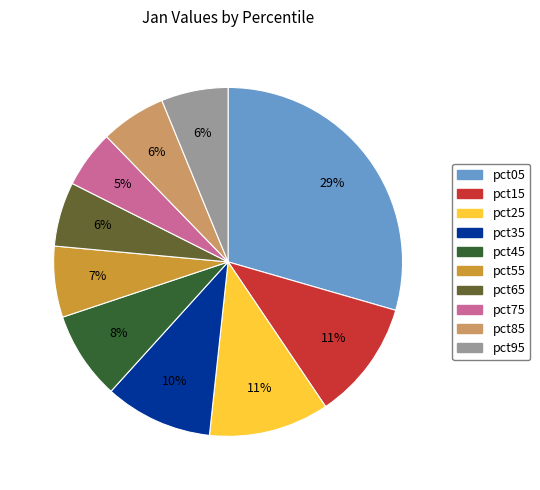

To the nearest percent, what portion does pct75 represent?

5%